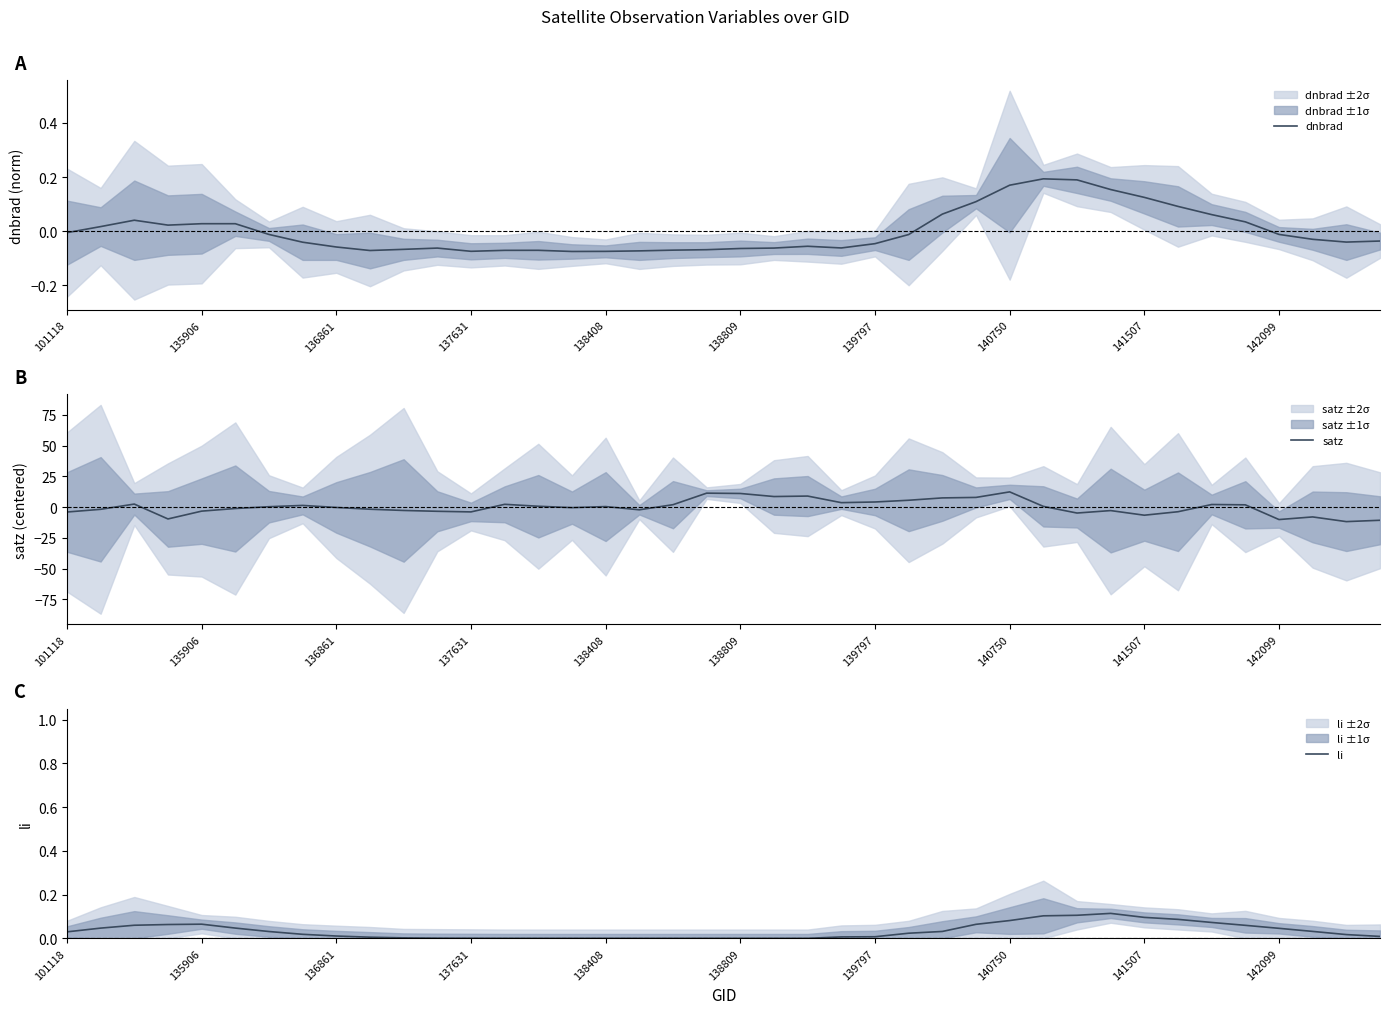

True or false: satz has a value of 4.2 at 139797.

True